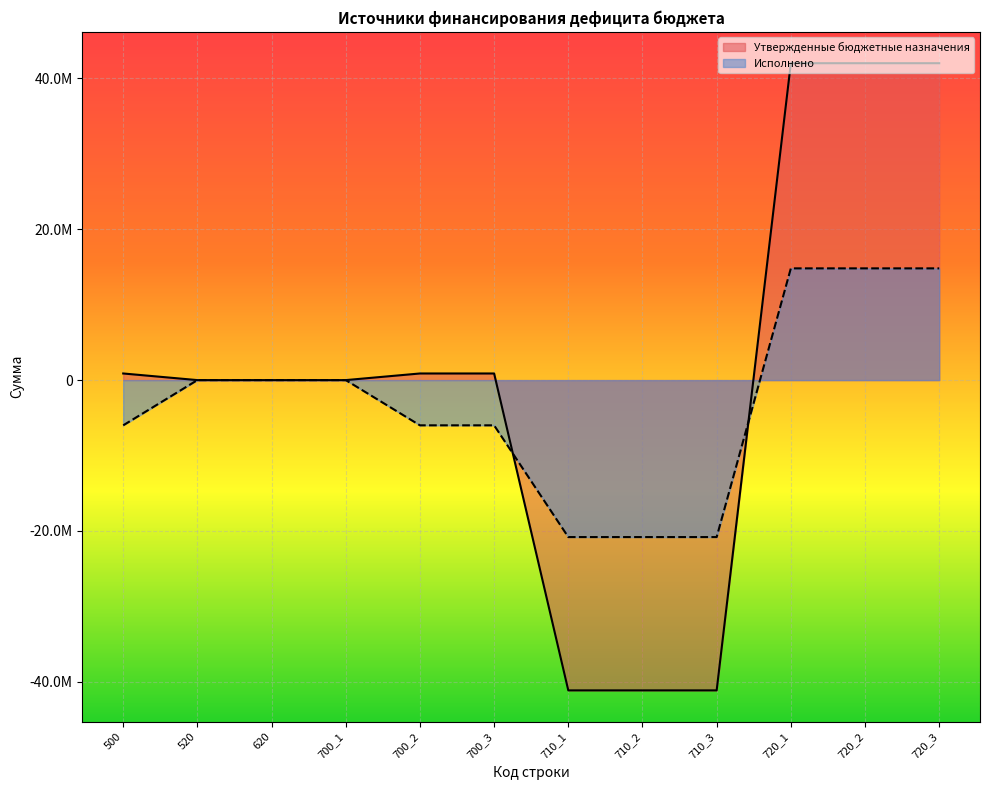

Between 520 and 720_1, which series saw the biggest shift?

Утвержденные бюджетные назначения